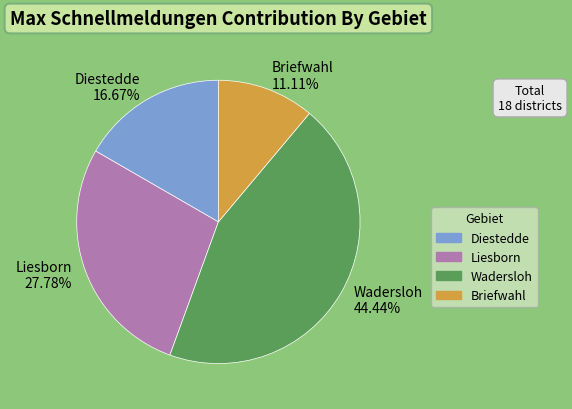

To the nearest percent, what portion does Liesborn represent?

28%